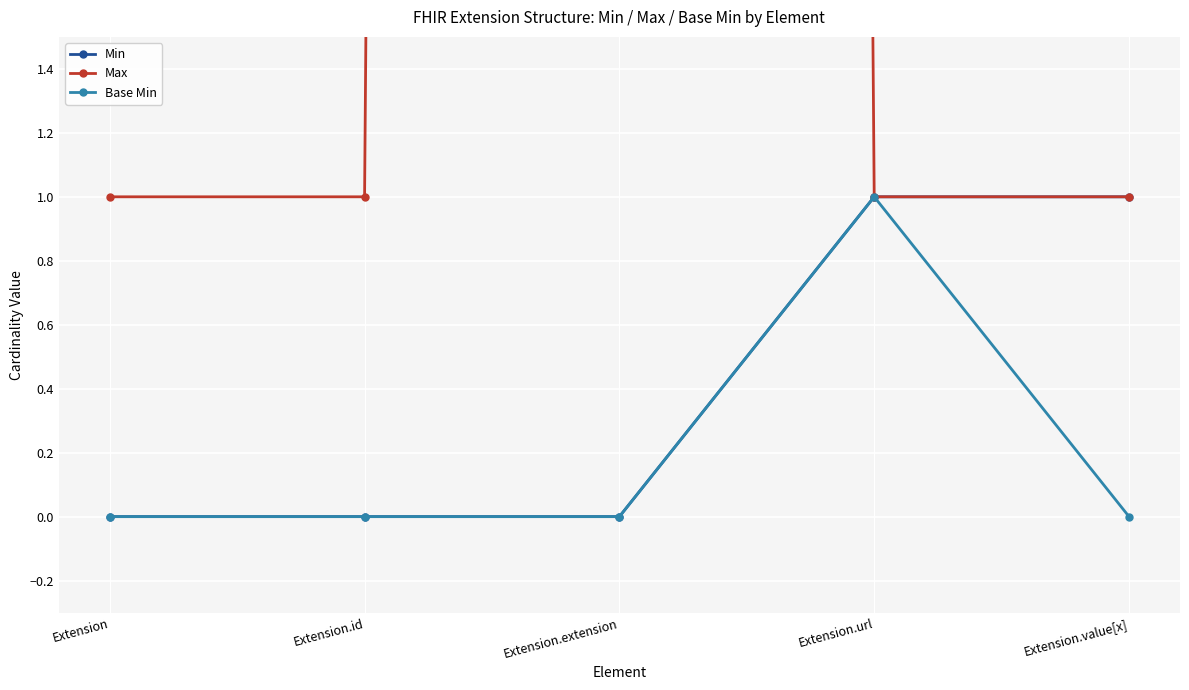

Which has a higher value, Extension or Extension.id?

Extension